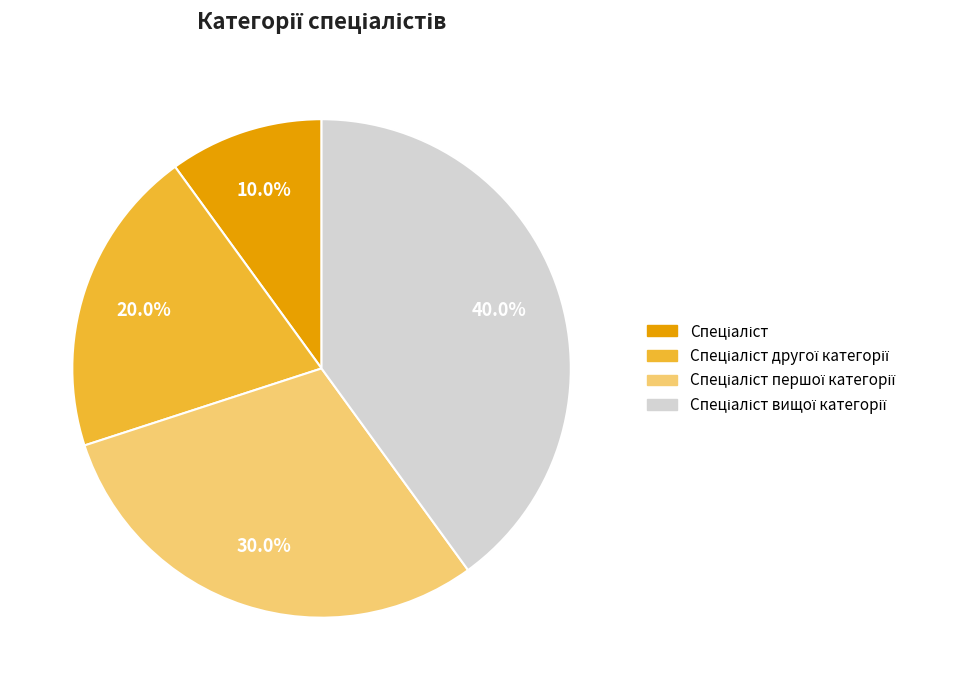

Is there a majority slice in this chart?

No